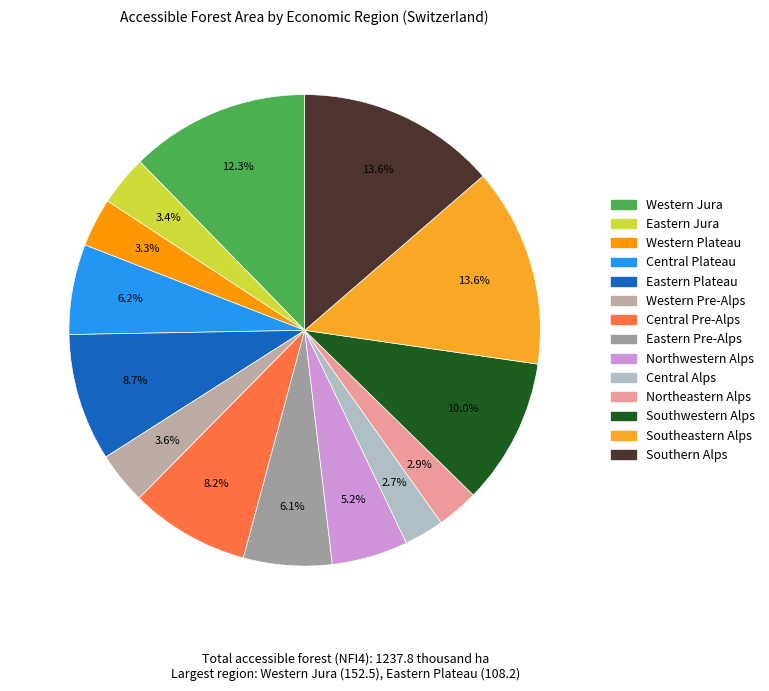

To the nearest percent, what is the average slice percentage?

7%